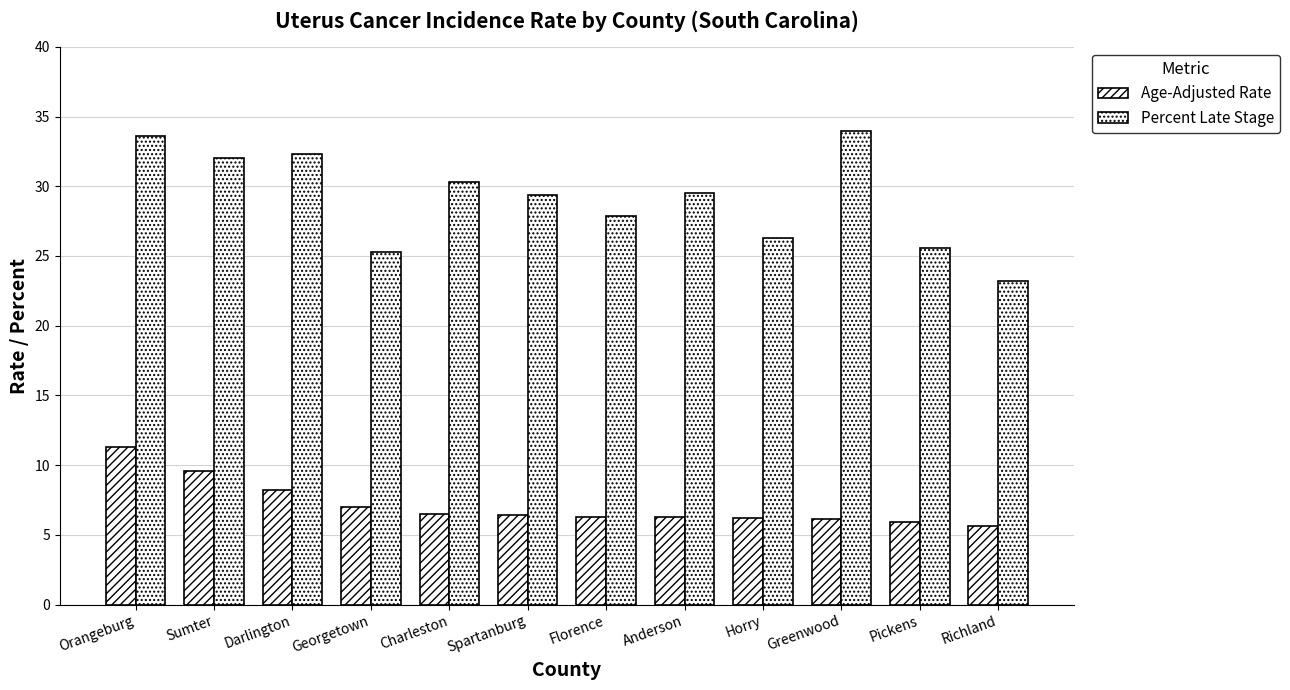

Does the chart contain any negative values?

No